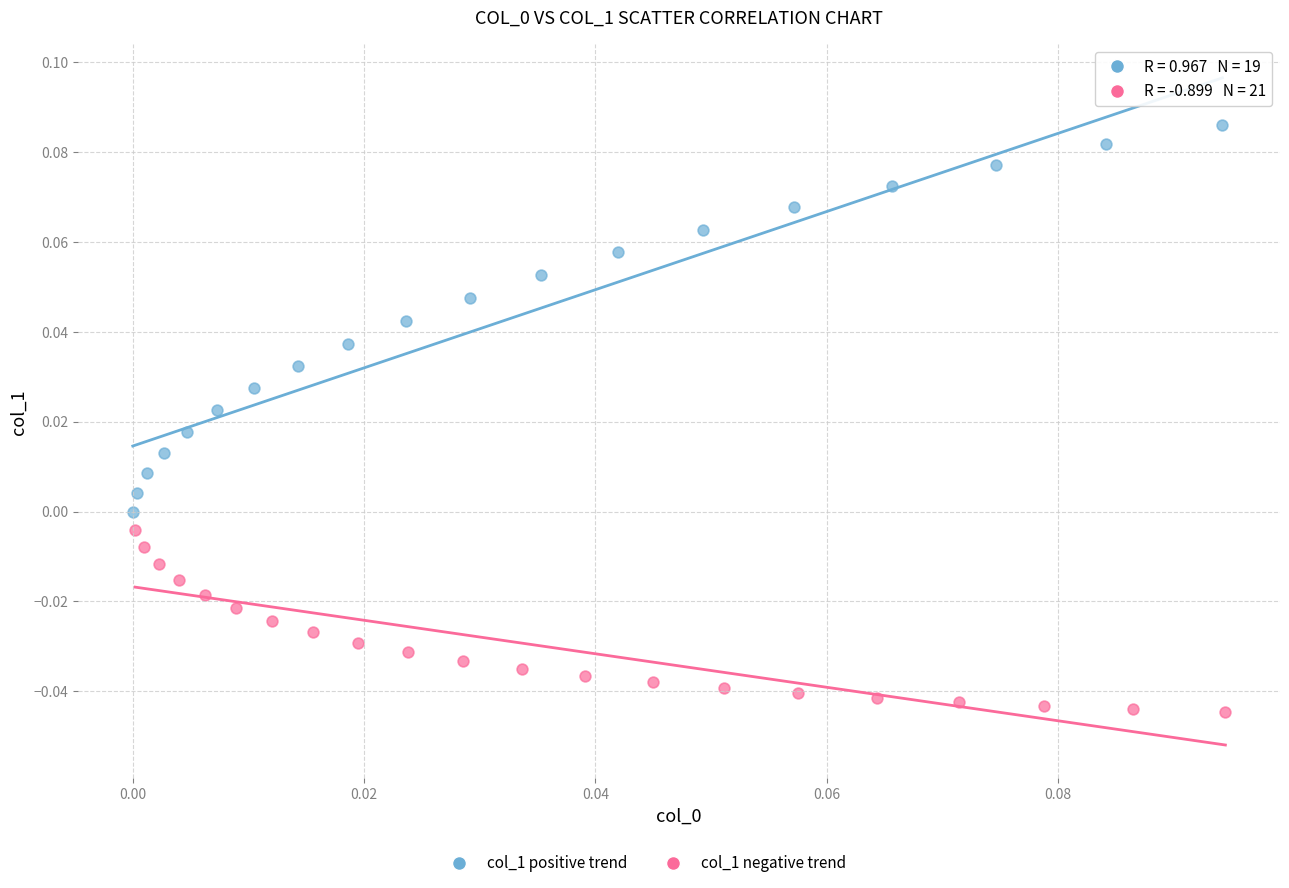

Which series has the largest Y range (max minus min)?

col_1 positive trend